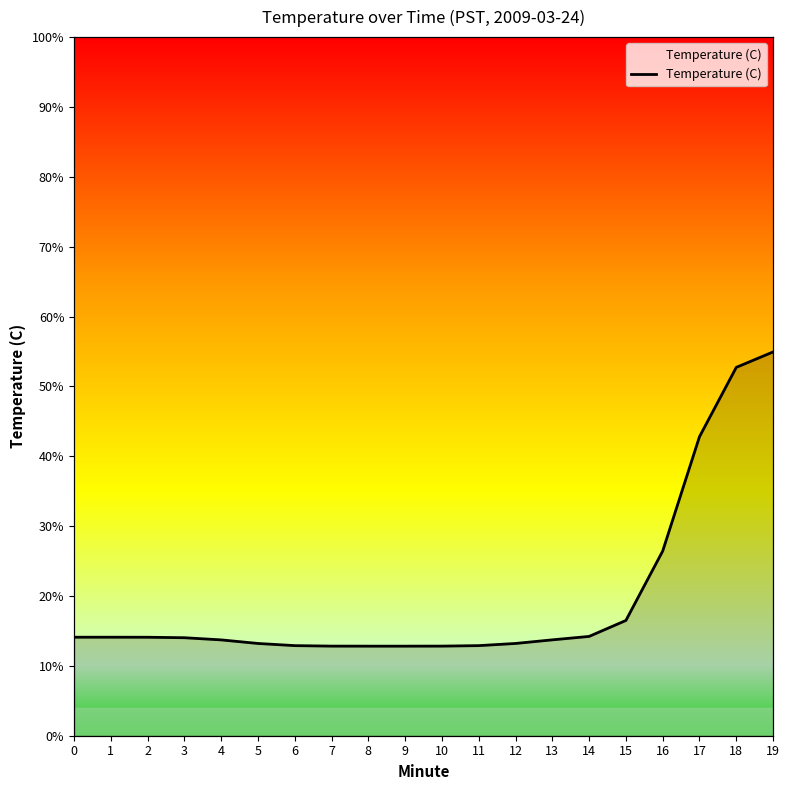

Reading left to right, list all the values displayed in this chart.

0=4.3	1=4.3	2=4.3	3=4.3	4=4.3	5=4.2	6=4.2	7=4.2	8=4.2	9=4.2	10=4.2	11=4.2	12=4.2	13=4.3	14=4.3	15=4.5	16=5.3	17=6.5	18=7.3	19=7.5